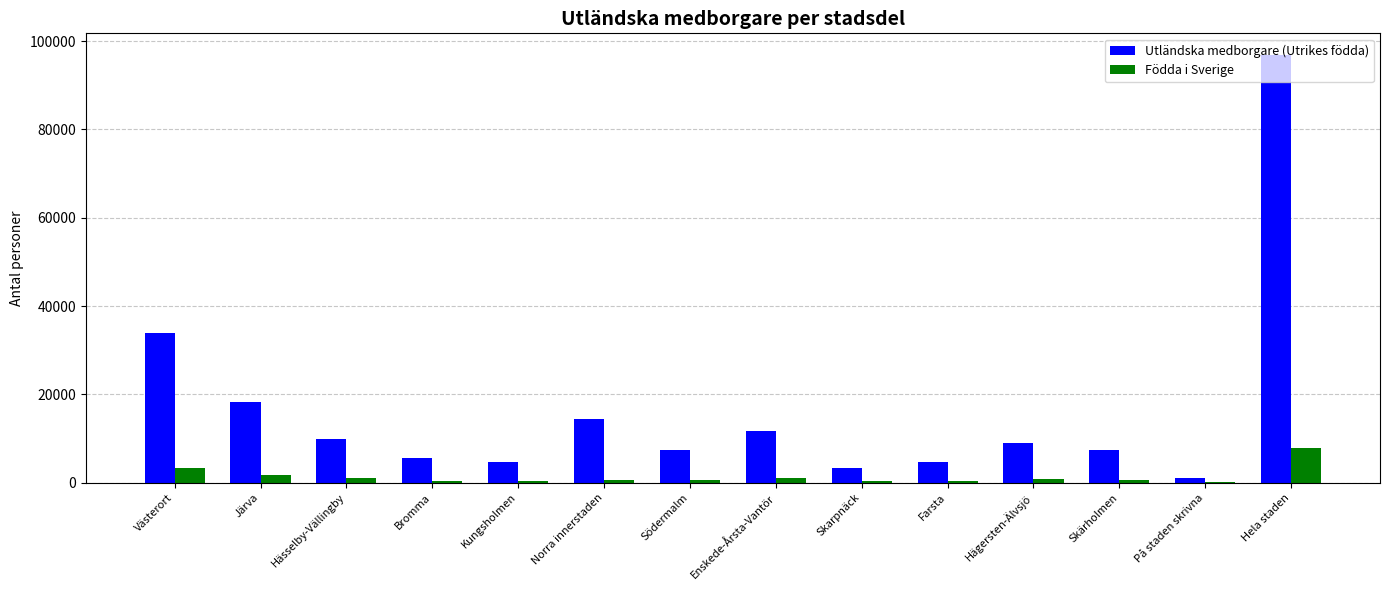

The Utländska medborgare (Utrikes födda) series shows 22457 at Norra innerstaden. True or false?

False